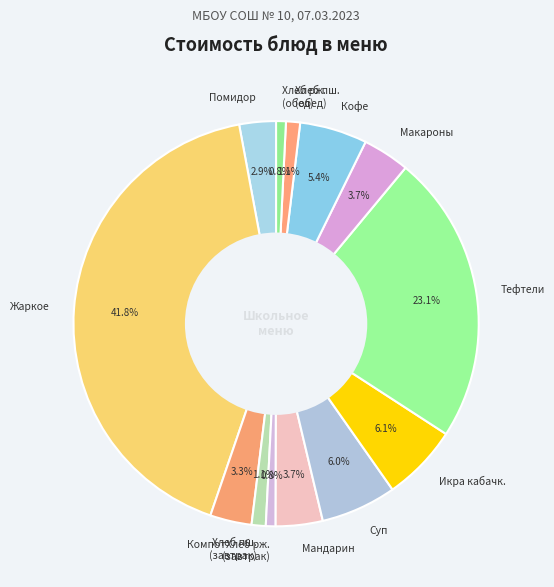

What is the ratio of the value at Хлеб рж. (завтрак) to the value at Хлеб рж. (обед)?

1.0